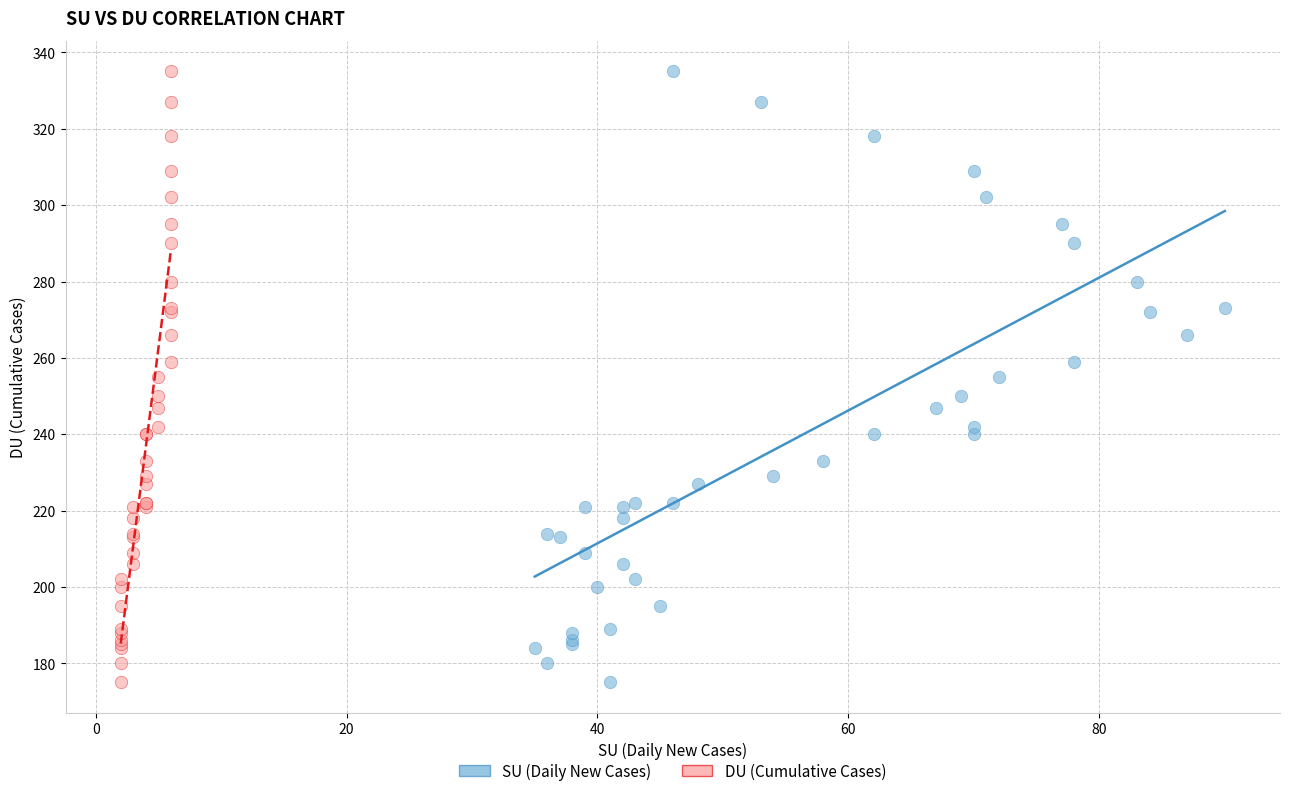

What are all the series names shown in the legend?

SU (Daily New Cases), DU (Cumulative Cases)